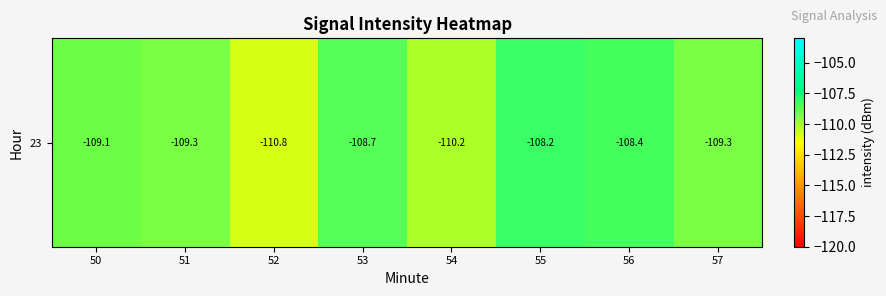

What is the difference between the second highest and second lowest values?

1.8